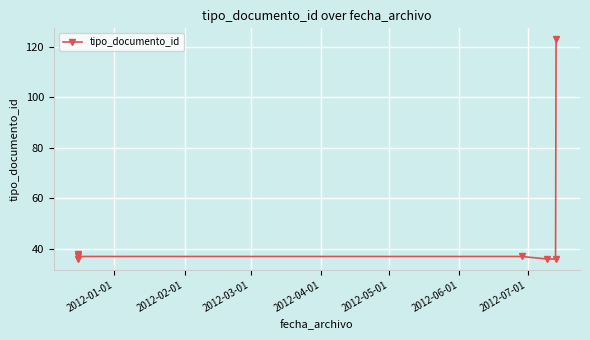

How many distinct data groups are displayed?

1